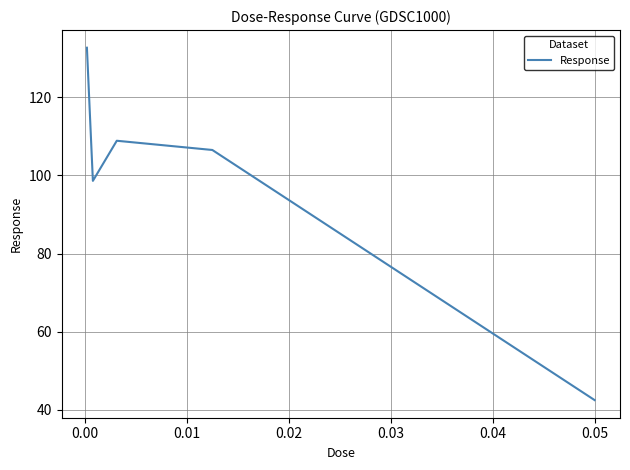

Reading left to right, transcribe all the data shown in this chart.

132.6	98.6	108.8	106.5	42.5